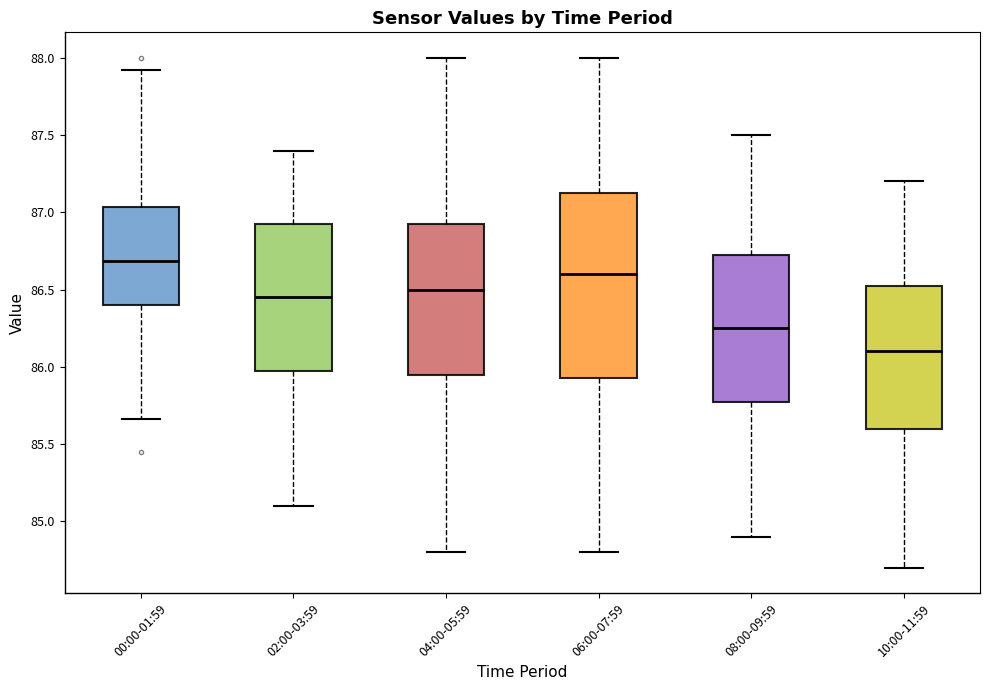

Which box's median line is the lowest?

10:00-11:59